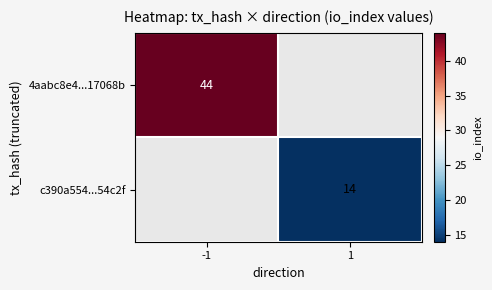

The value of 4aabc8e4...17068b at -1 is 71. True or false?

False